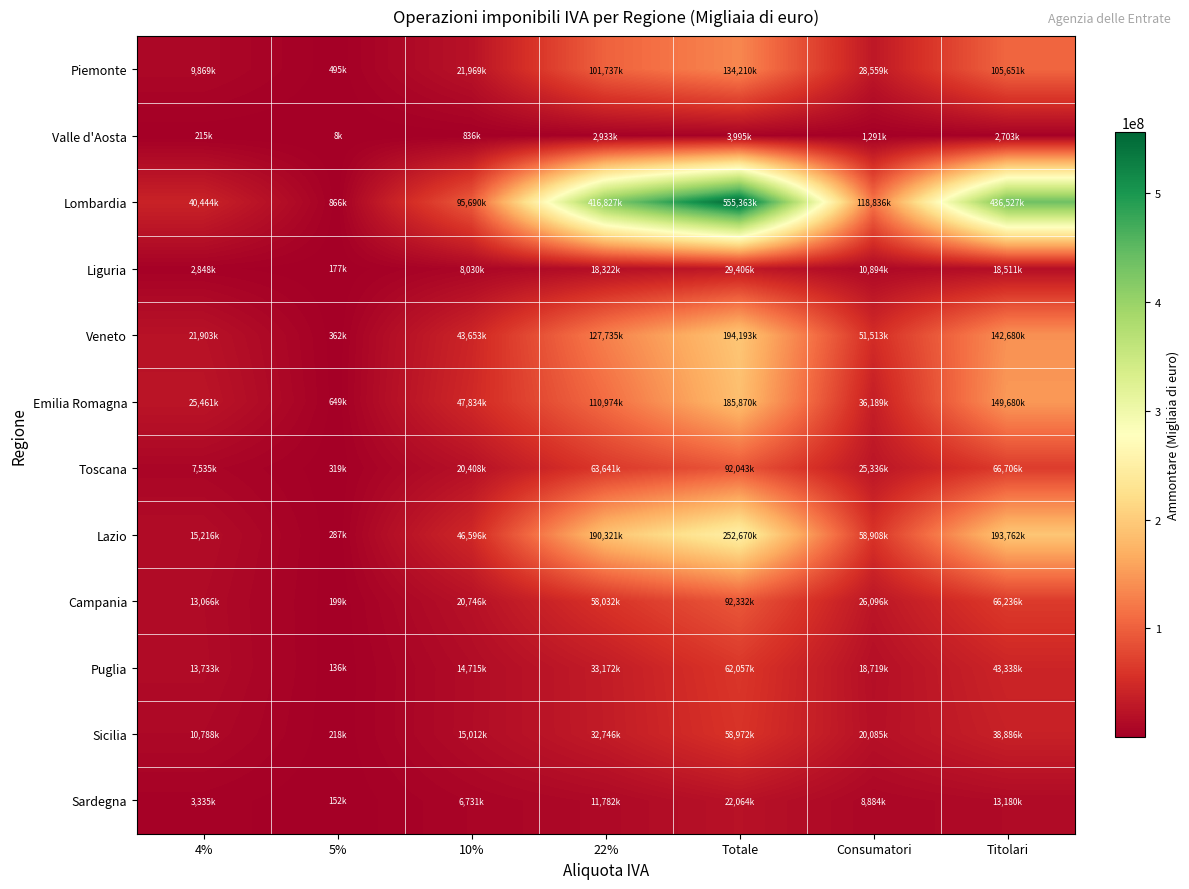

What is the smallest value displayed?

8209